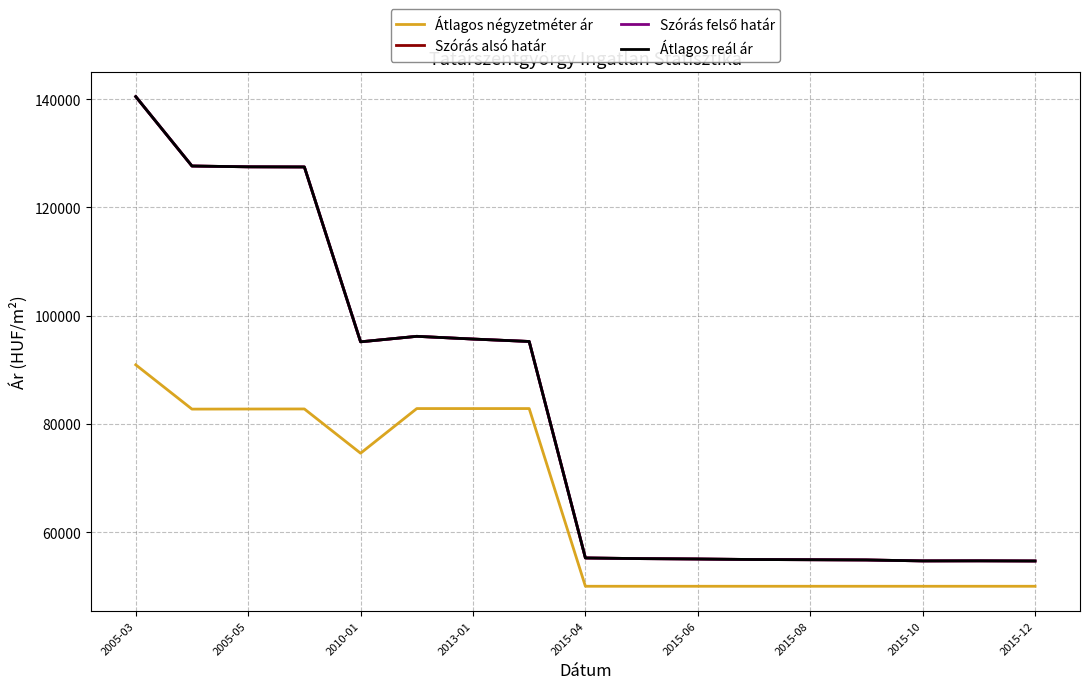

Does the chart have visible grid lines?

Yes